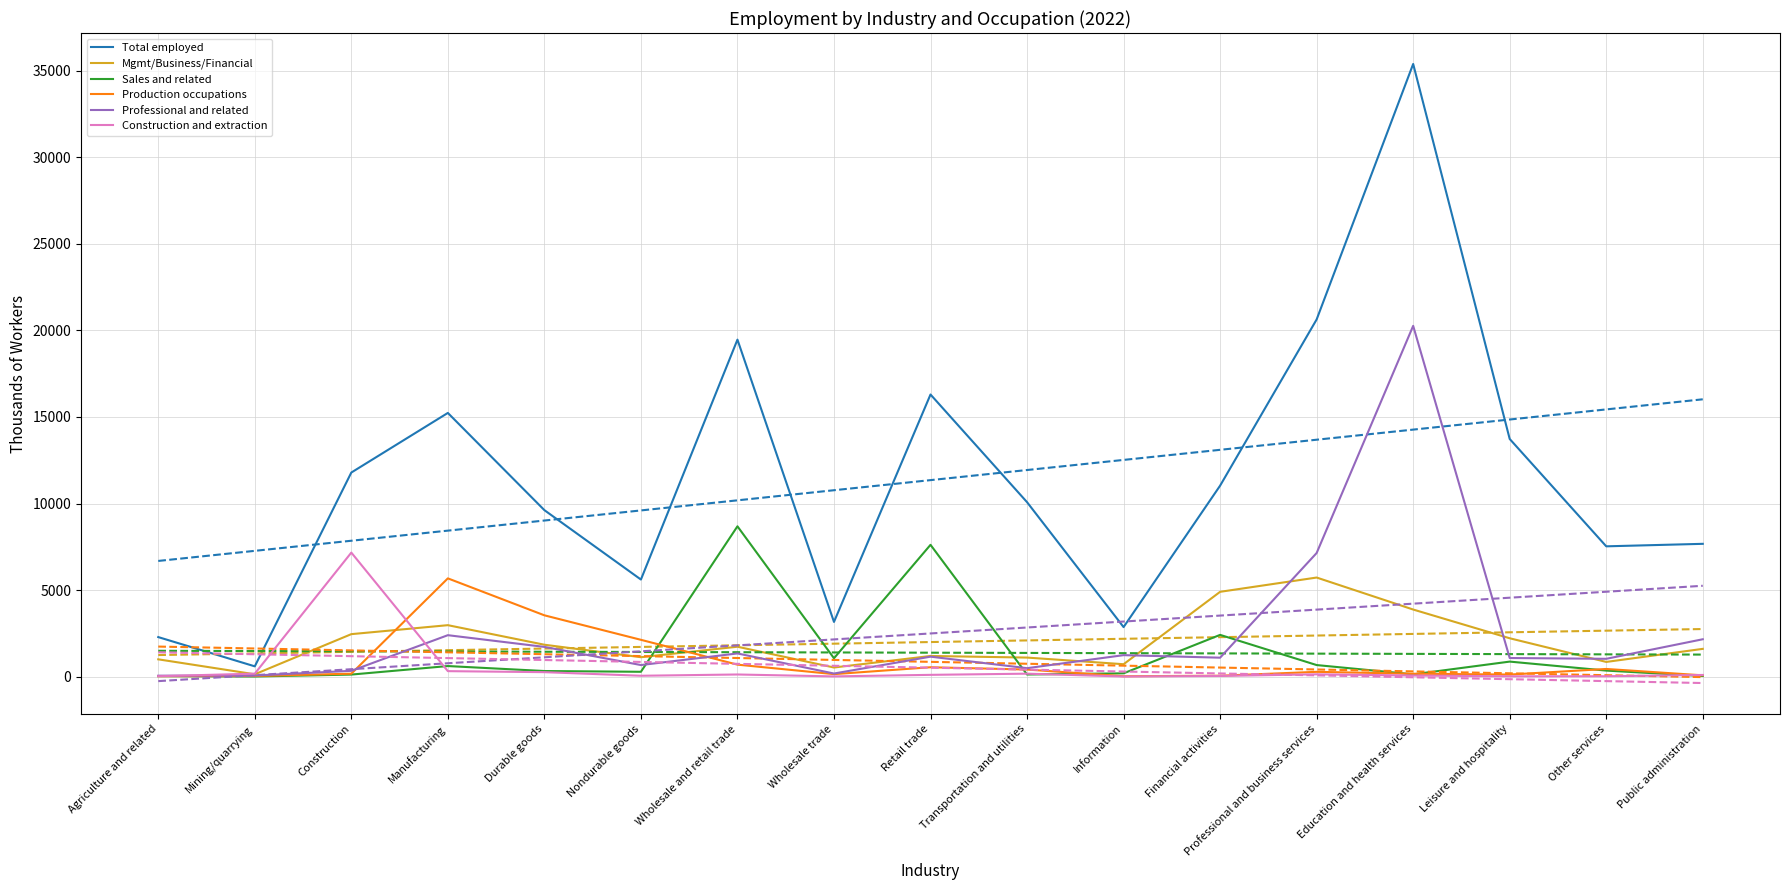

What are all the series names shown in the legend?

Total employed, Mgmt/Business/Financial, Sales and related, Production occupations, Professional and related, Construction and extraction